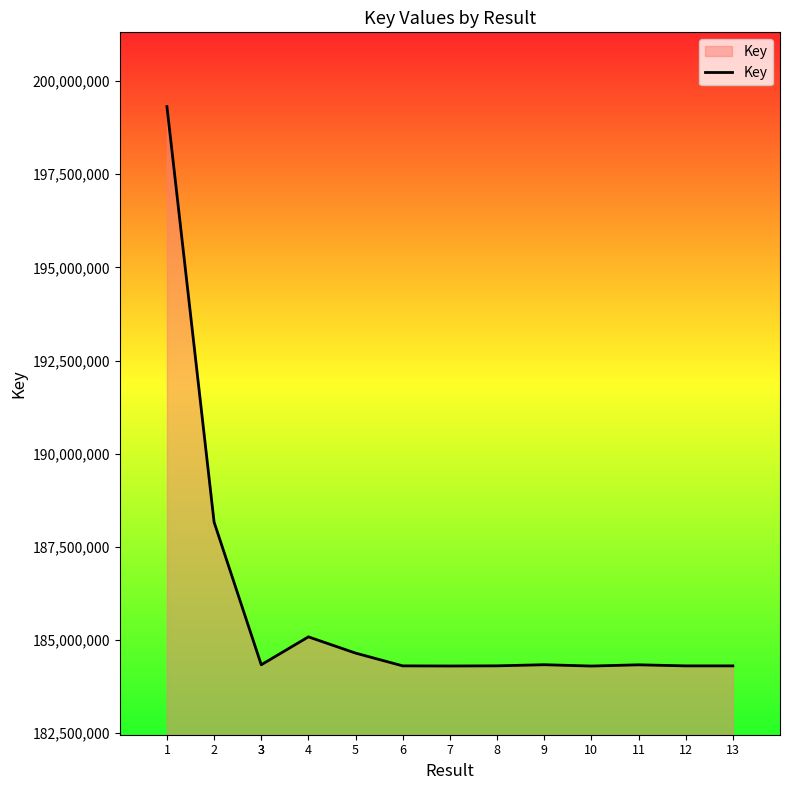

Which category has the highest value across all series?

1